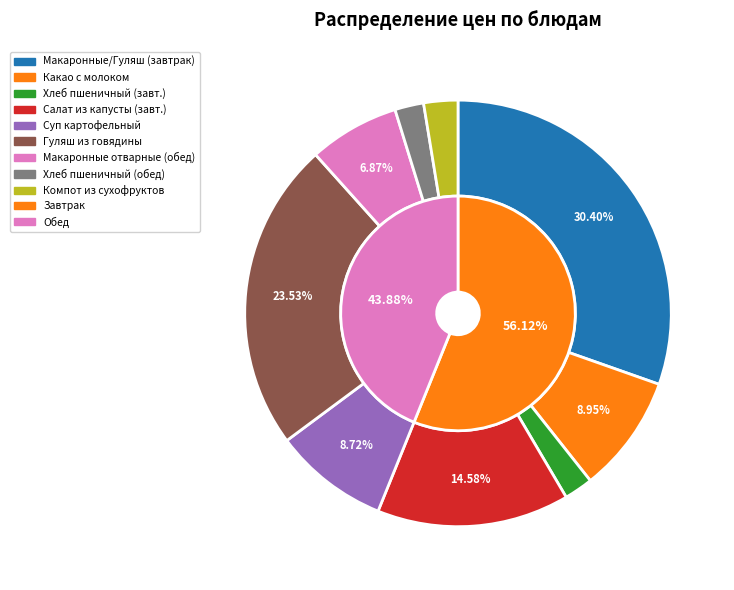

What percentage do Суп картофельный с горохом and Салат из капусты (завтрак) together represent?

23.3%